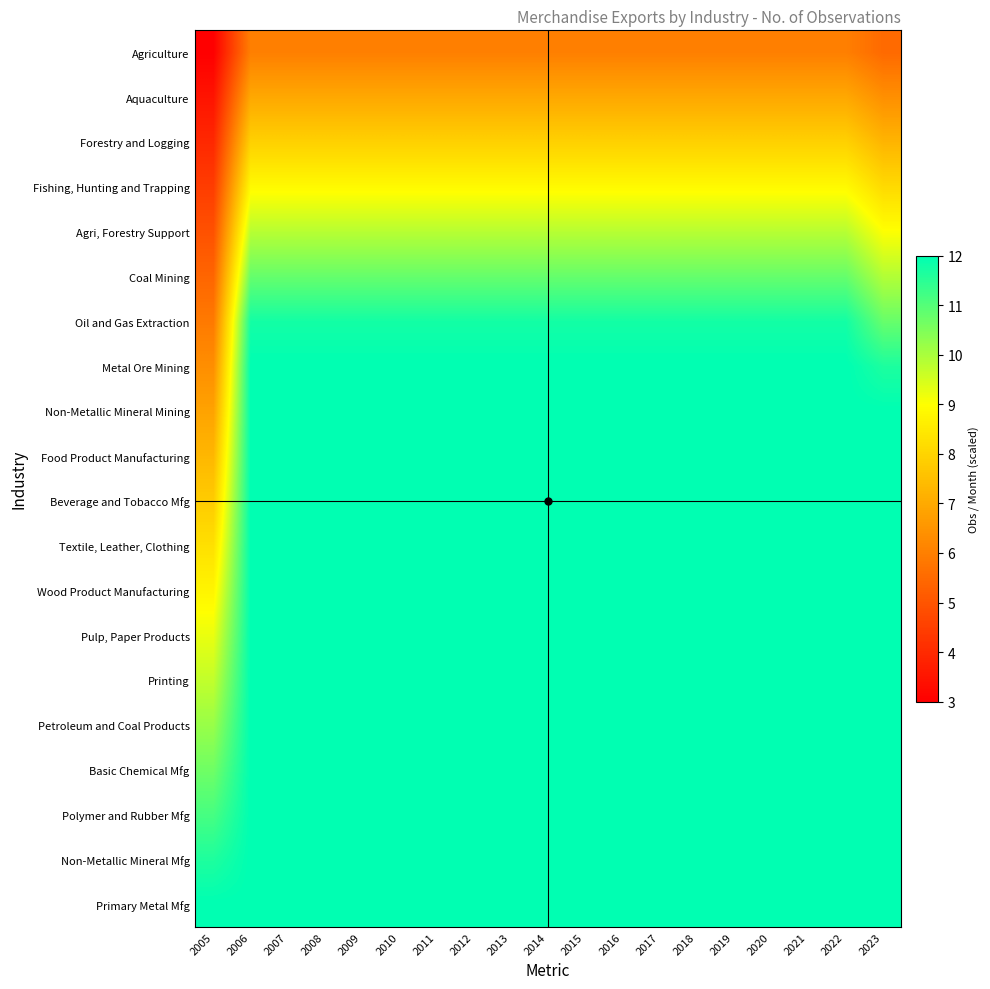

How many categories are shown in the chart?

19